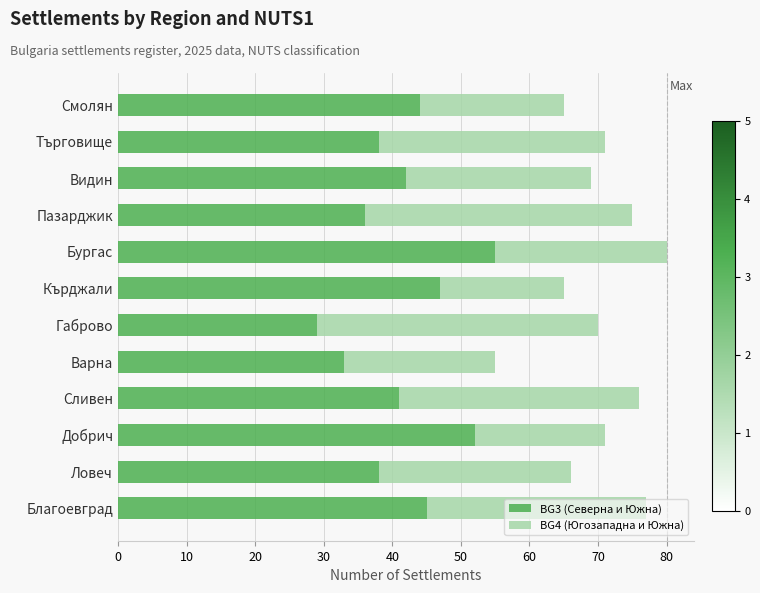

The BG3 (Северна и Южна) series shows 41 at Сливен. True or false?

True